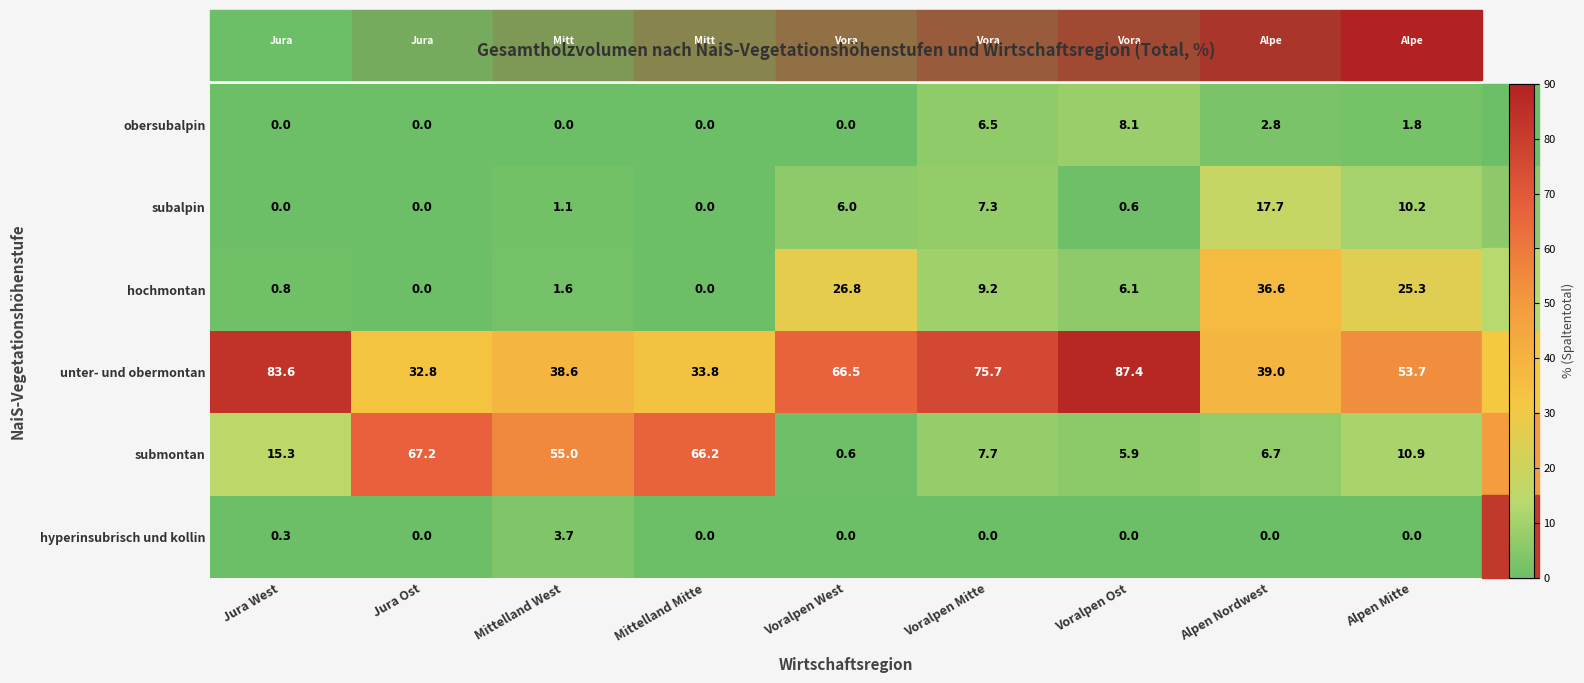

Count the number of data series in this chart.

6